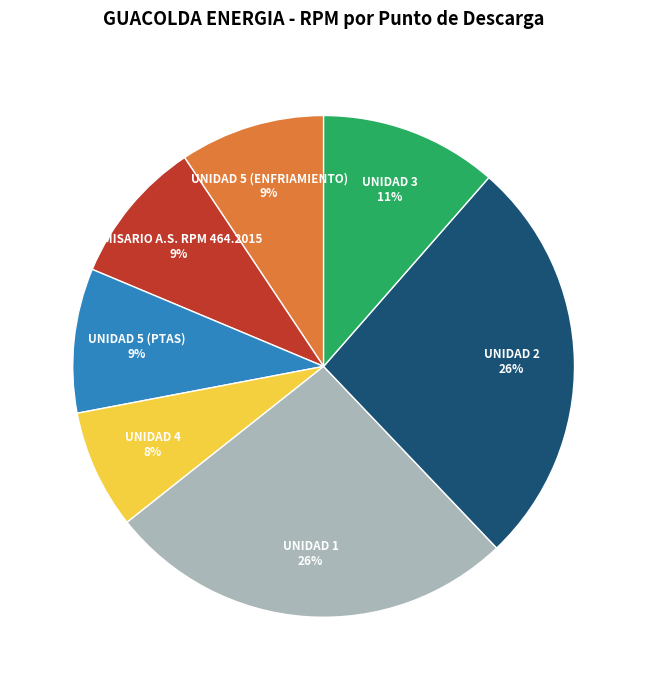

Is EMISARIO A.S. RPM 464.2015 the majority of the pie?

No